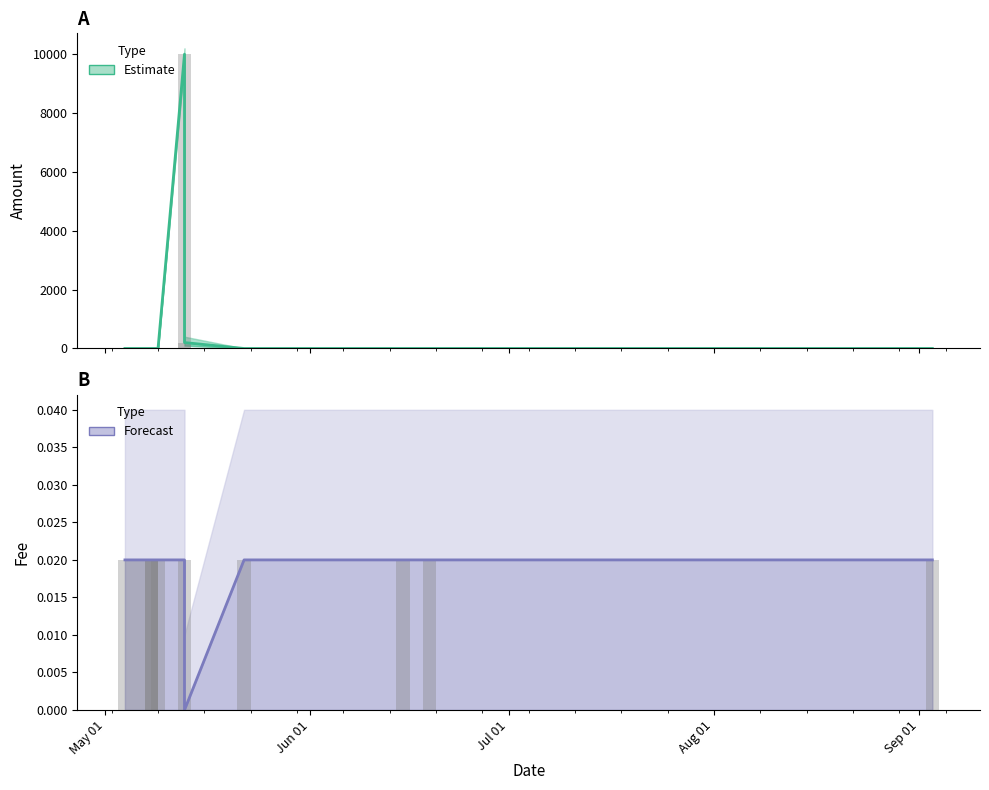

Rank the series by their maximum value, from highest to lowest.

Amount, Fee